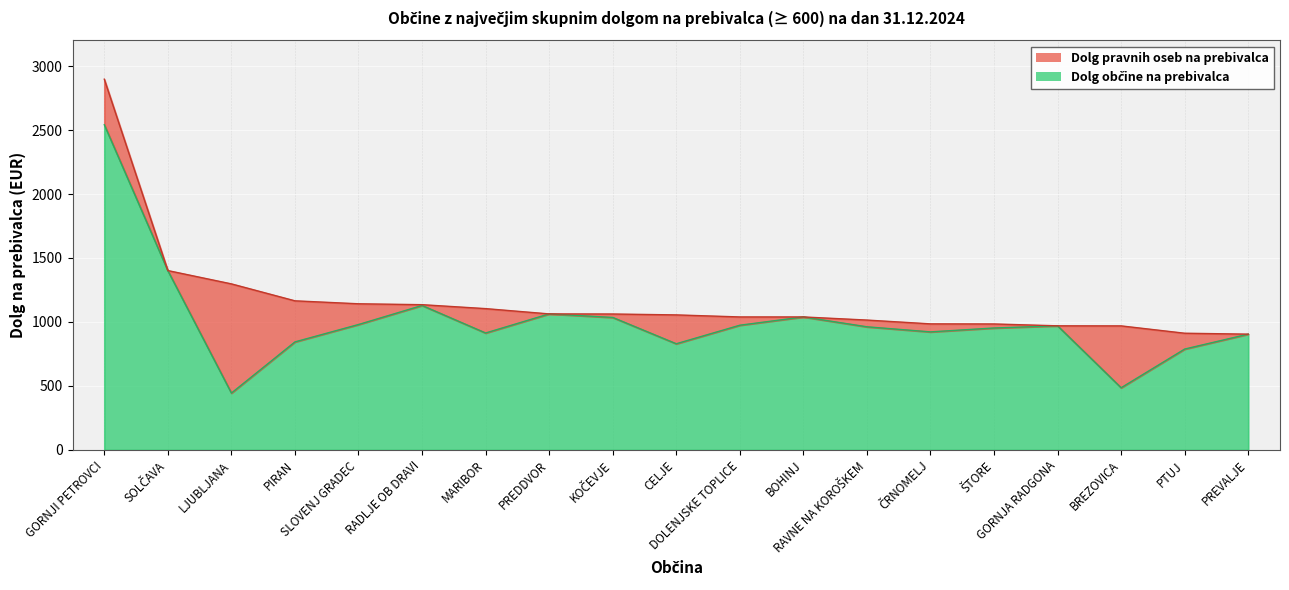

What is the difference between the values at LJUBLJANA and PIRAN?

399.9